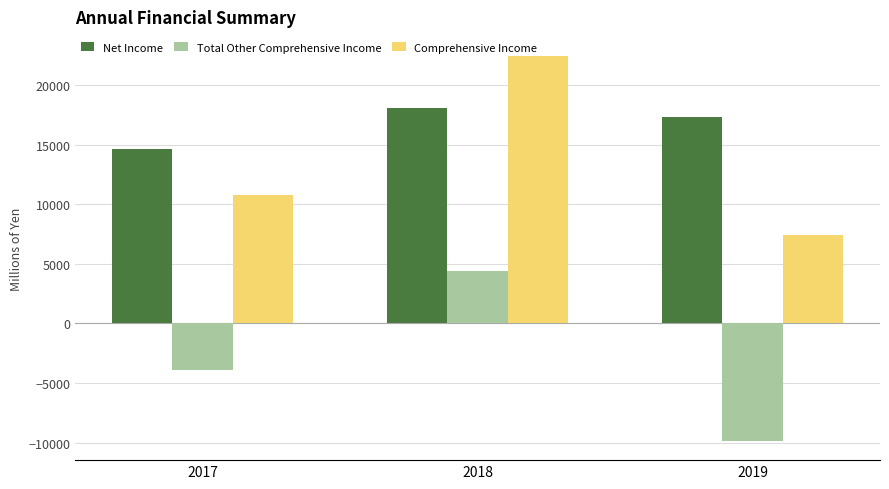

What is the lowest value of the Comprehensive Income series?

7445